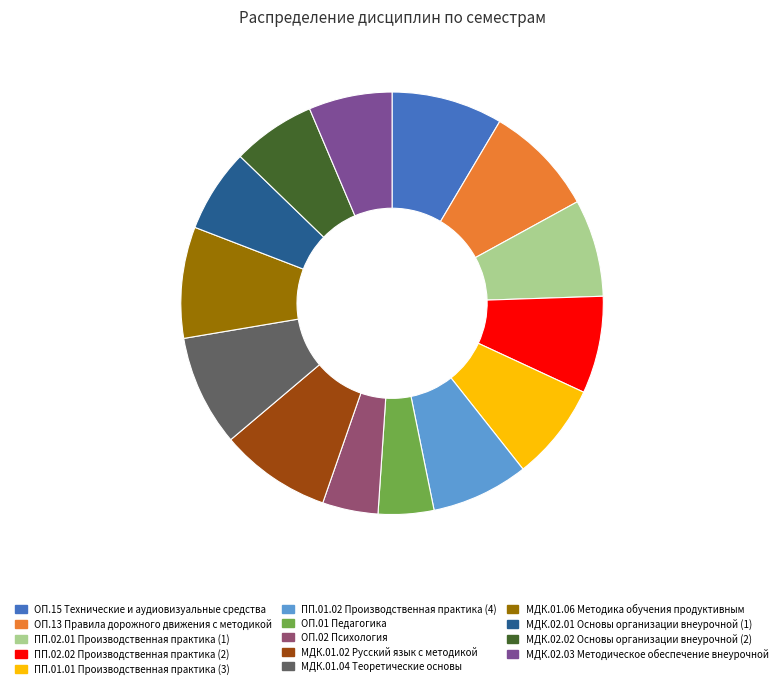

Does any single category account for the majority?

No